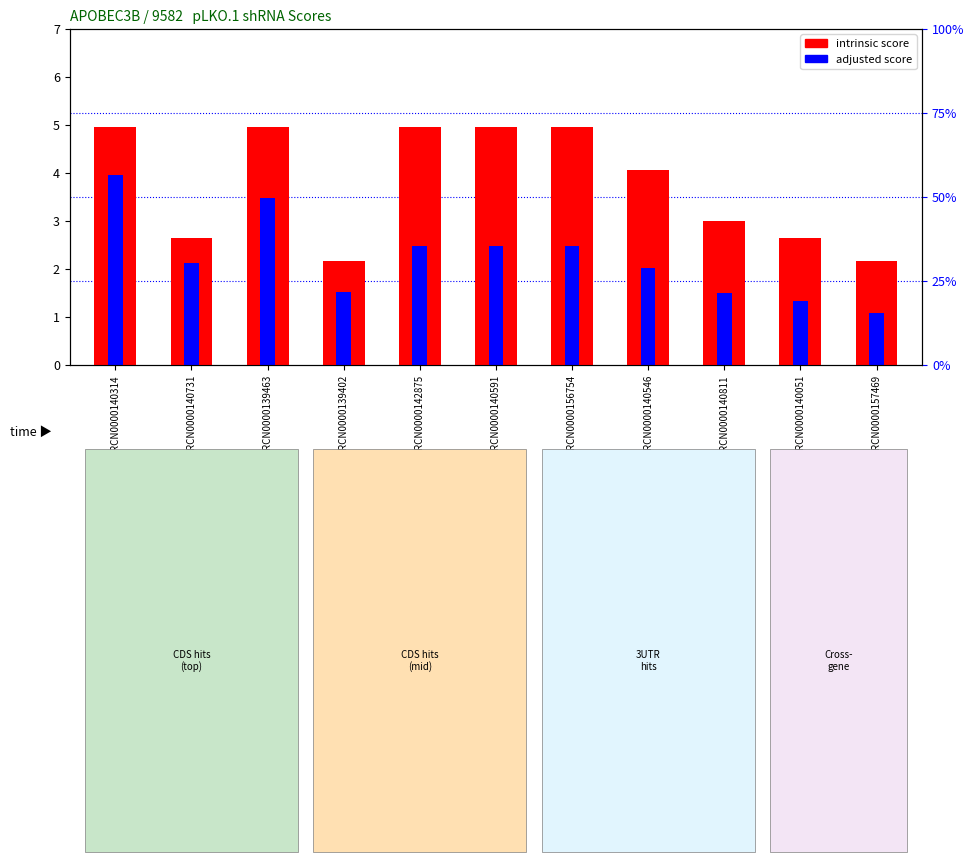

Is the value of adjusted score at TRCN0000139463 greater than the value of intrinsic score at TRCN0000157469?

Yes